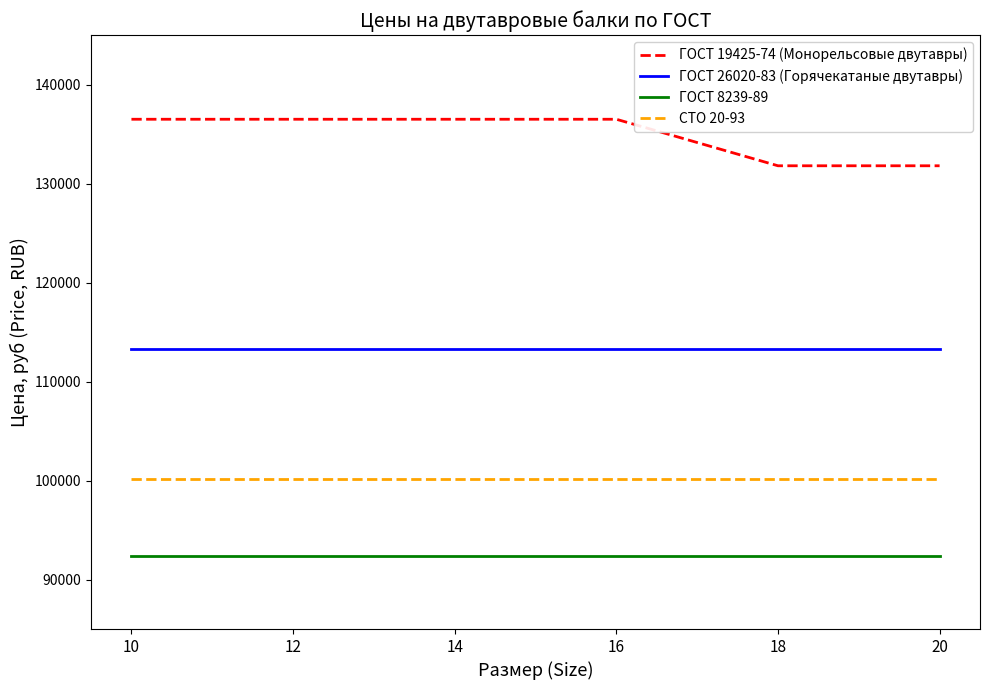

List the series in order of their peak value, lowest first.

ГОСТ 8239-89, СТО 20-93, ГОСТ 26020-83 (Горячекатаные двутавры), ГОСТ 19425-74 (Монорельсовые двутавры)